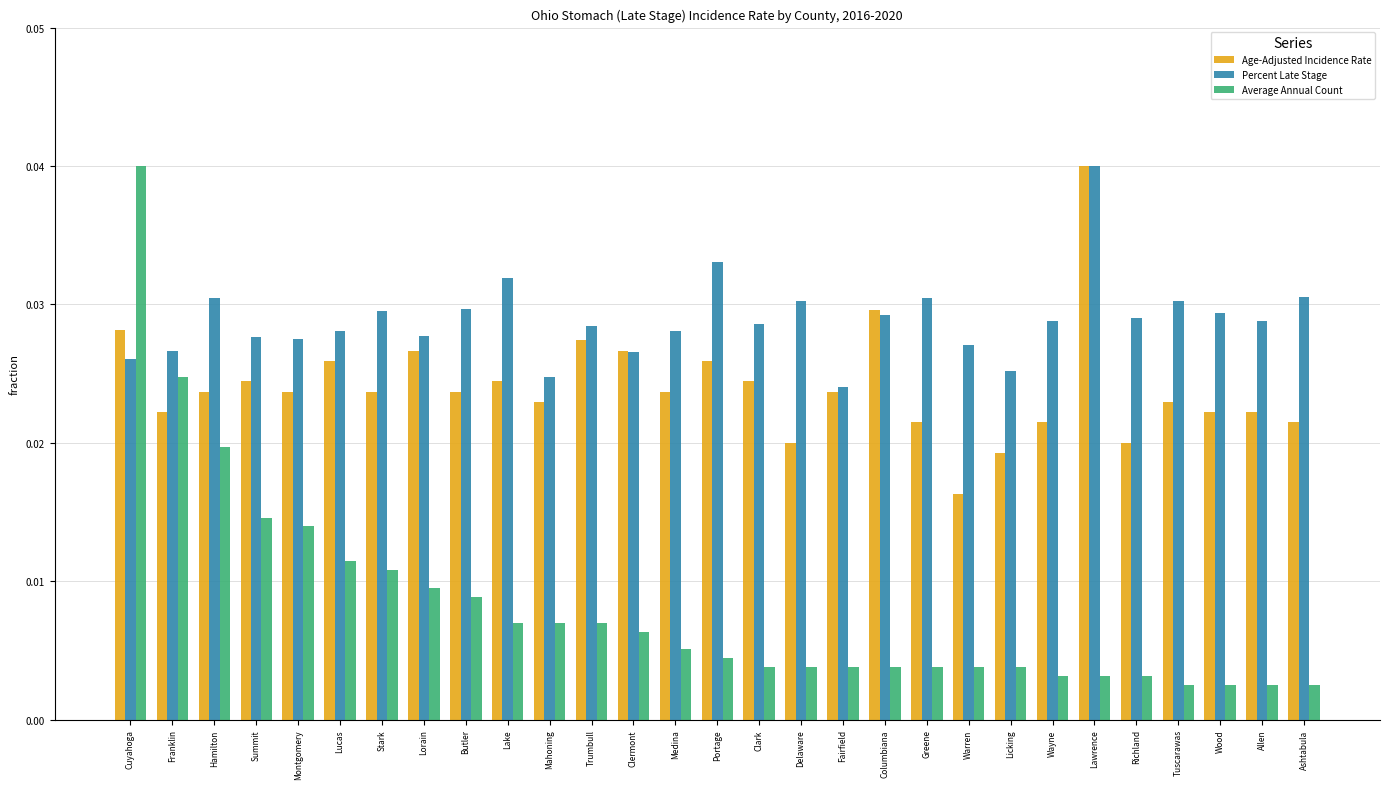

What is the label of the 15th bar from the right?

Portage